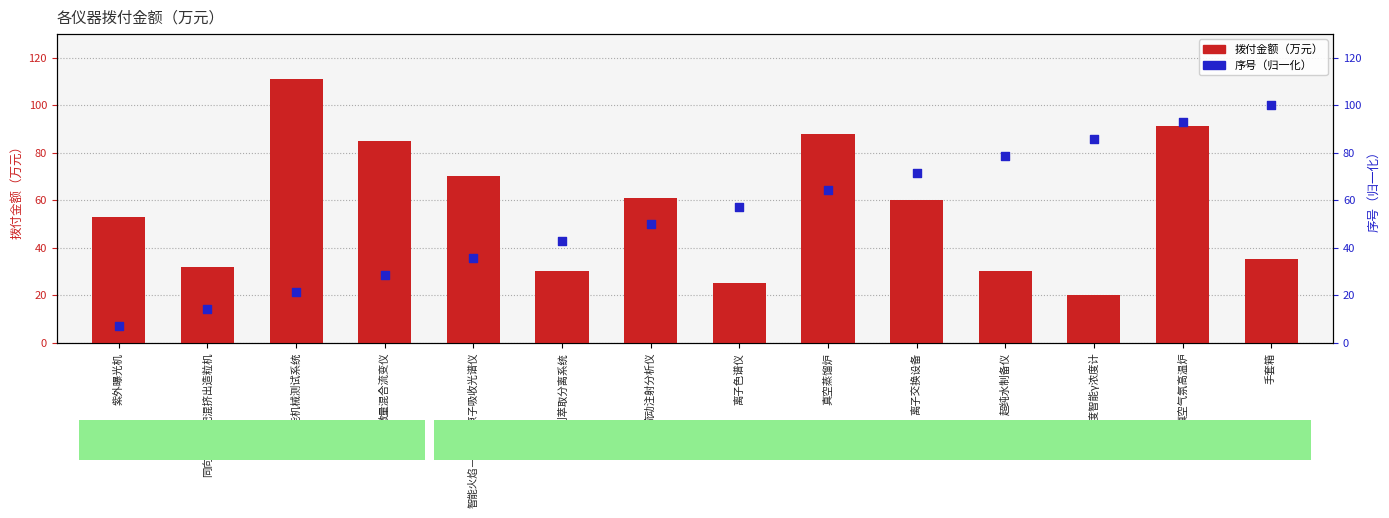

Which series has the largest Y range (max minus min)?

序号（归一化）